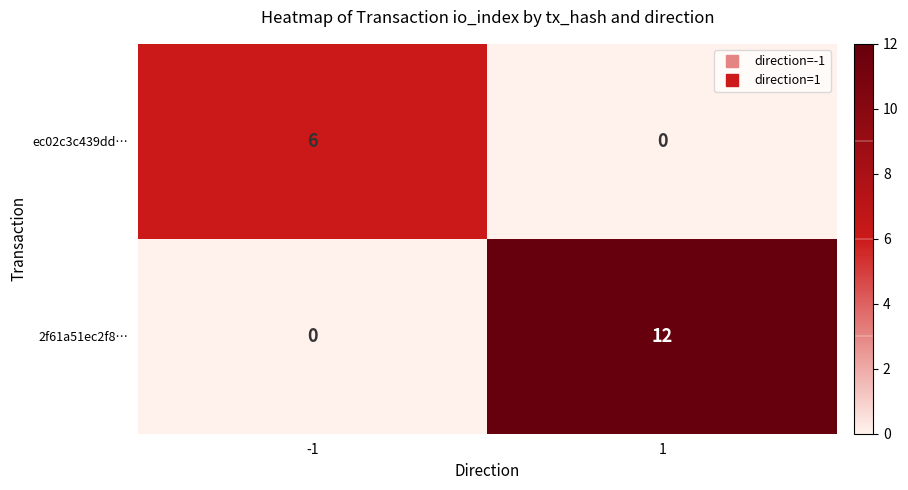

The value of ec02c3c439dd… at -1 is 6. True or false?

True